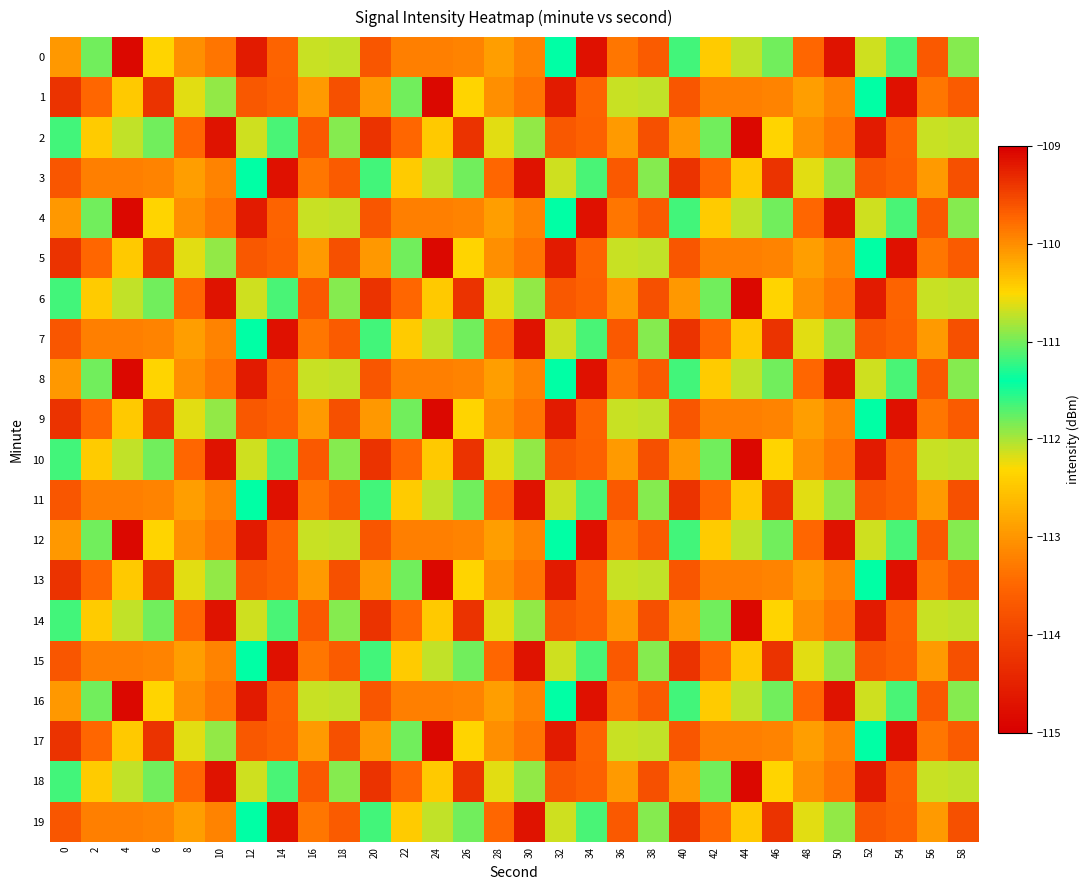

Which category has the highest value across all series?

18